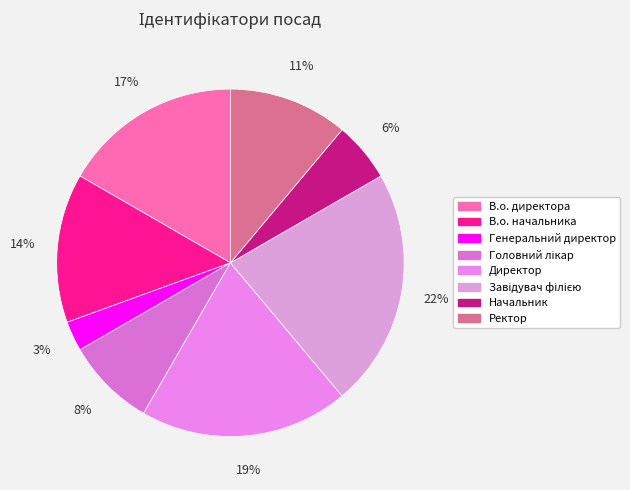

To the nearest percent, what portion does Генеральний директор represent?

3%